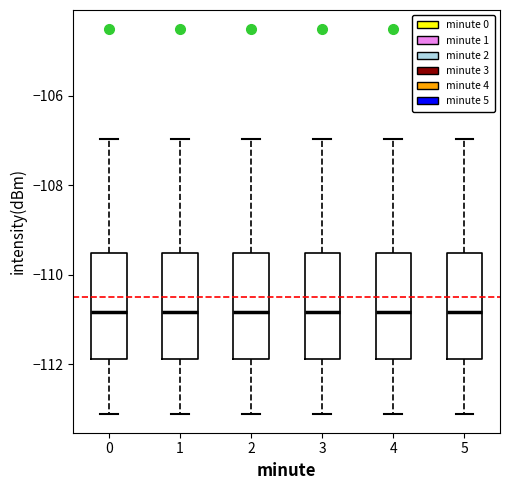

Reading left to right, read every box against the y-axis: the position of its median line, the range the box covers, and the ends of its whiskers. The values are not printed on the chart, so give them approximately, as read against the axis.

0: median -110.8, box -111.8 to -109.6, whiskers -113.0 to -107.0
1: median -110.8, box -111.8 to -109.6, whiskers -113.0 to -107.0
2: median -110.8, box -111.8 to -109.6, whiskers -113.0 to -107.0
3: median -110.8, box -111.8 to -109.6, whiskers -113.0 to -107.0
4: median -110.8, box -111.8 to -109.6, whiskers -113.0 to -107.0
5: median -110.8, box -111.8 to -109.6, whiskers -113.0 to -107.0